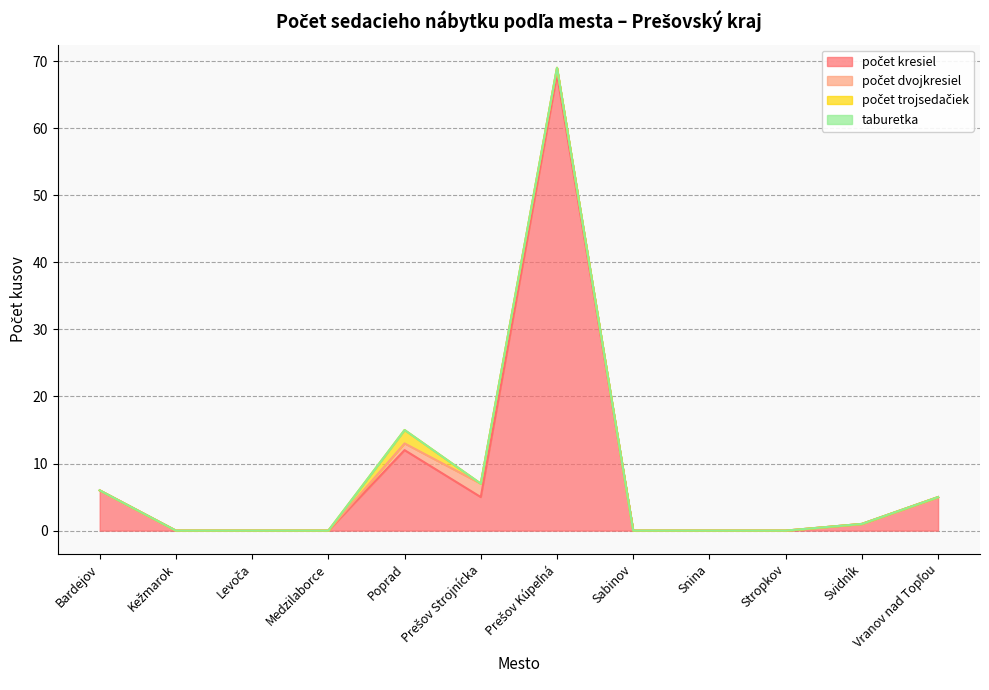

What is the label of the 6th point from the left?

Prešov Strojnícka